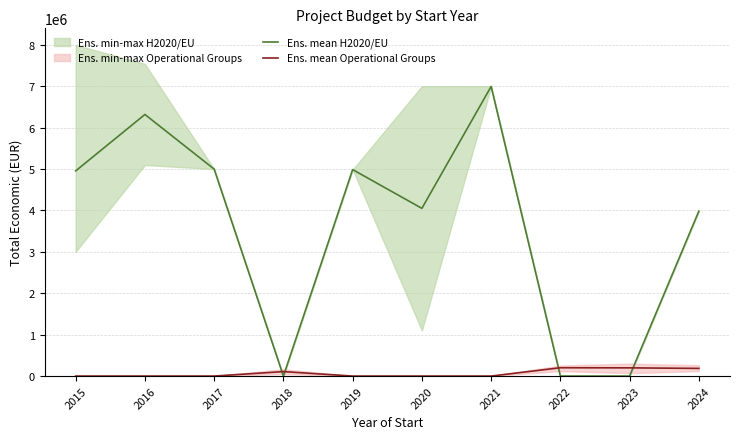

Rank the series by their average value, from highest to lowest.

Ens. mean H2020/EU, Ens. mean Operational Groups